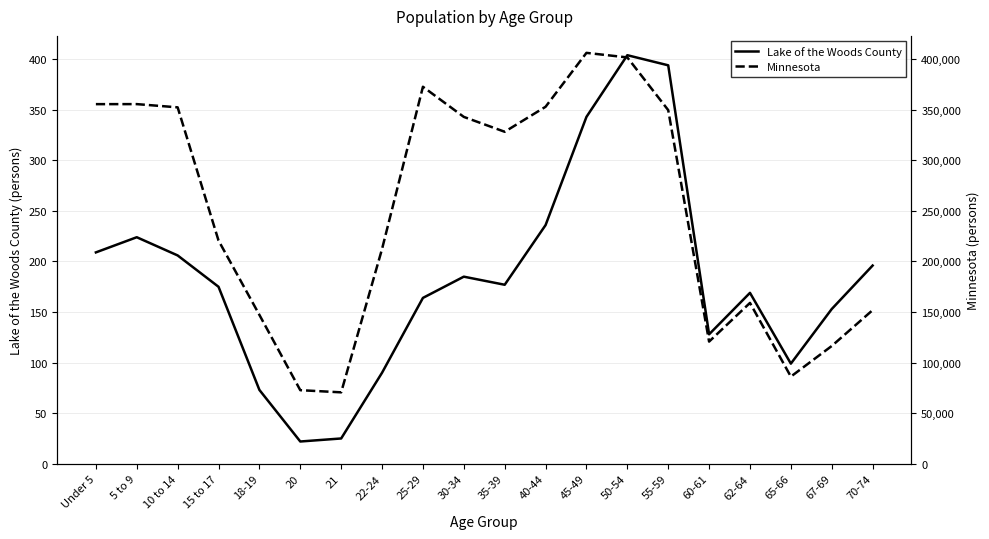

Which series has the largest range (max minus min)?

Minnesota